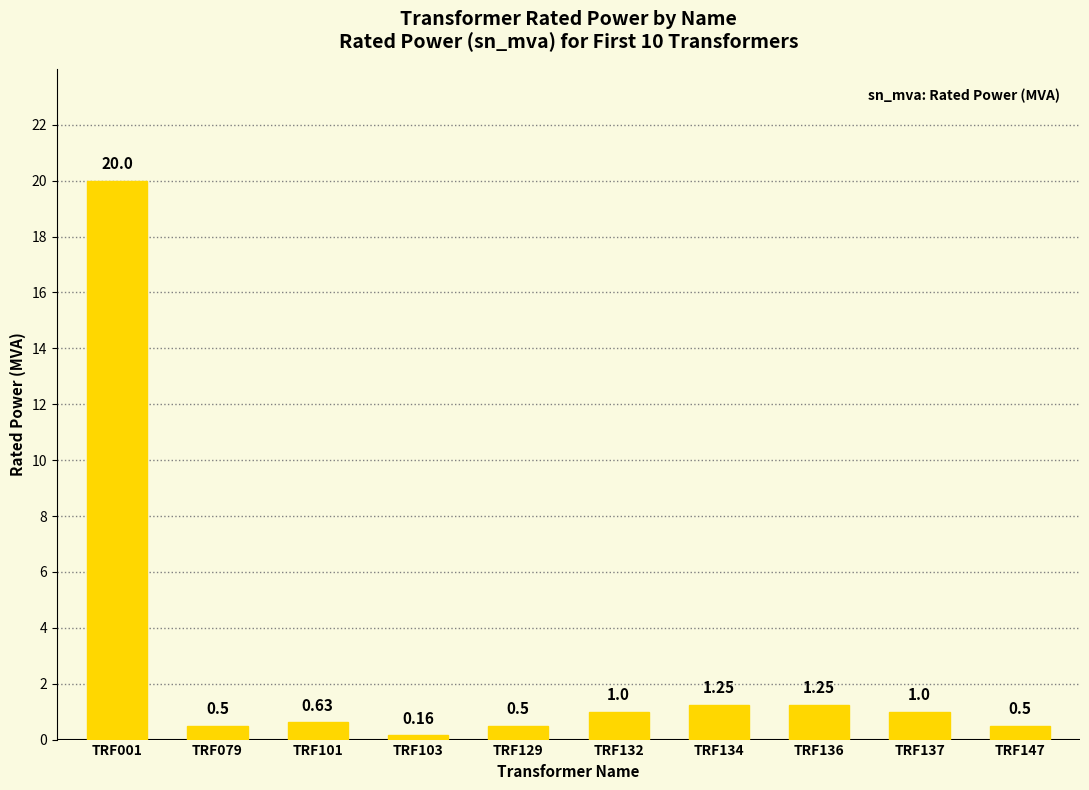

What is the change in value from TRF001 to TRF103?

-19.8